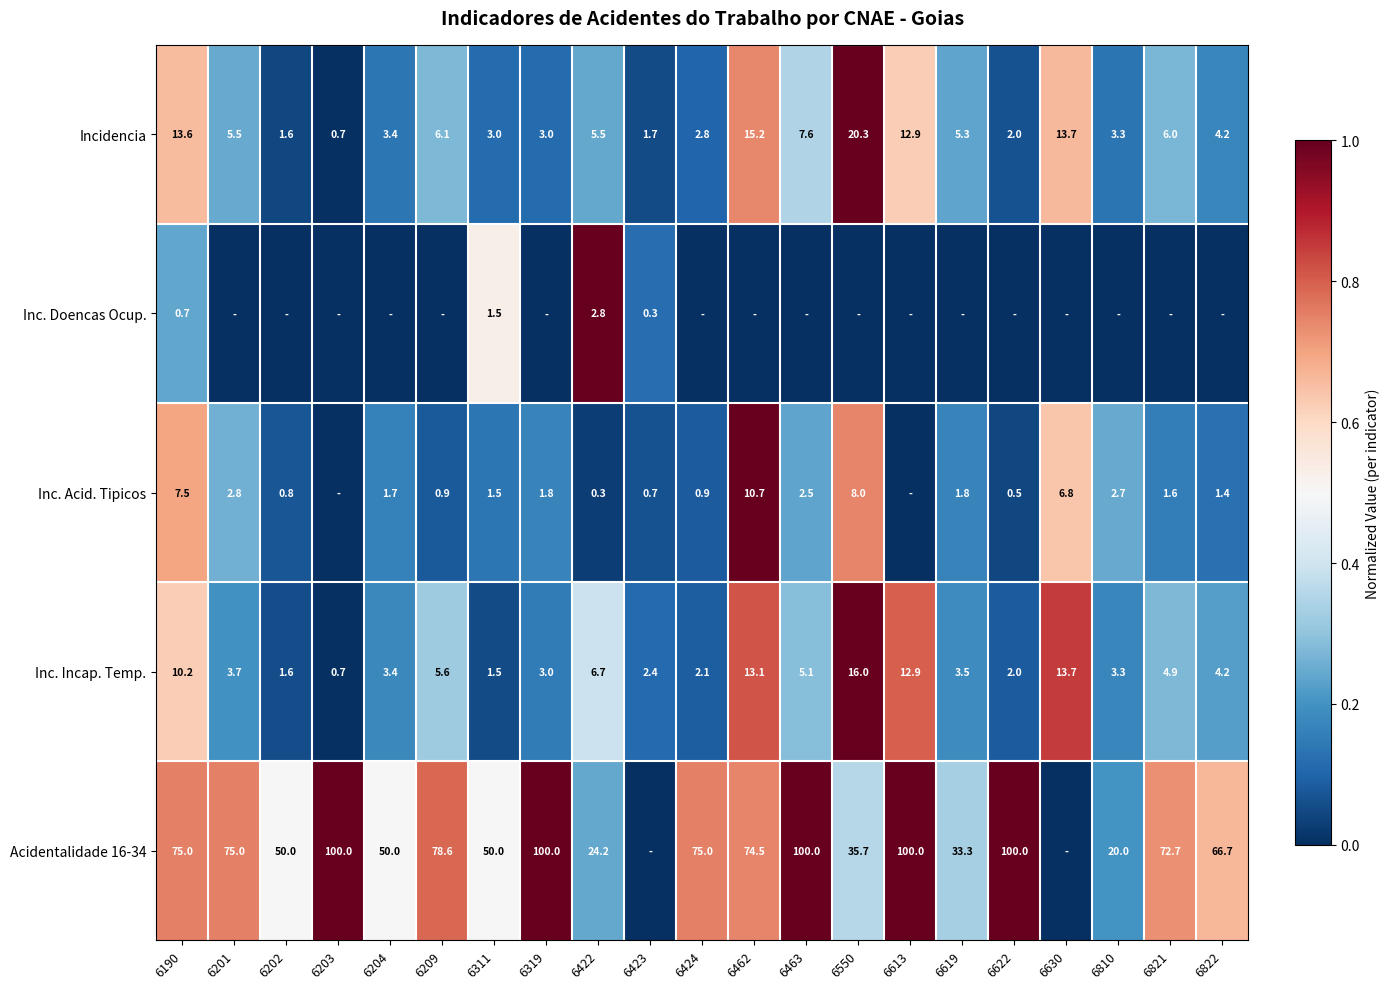

Is it true that Inc. Incap. Temp. equals 1.2 at 6810?

False